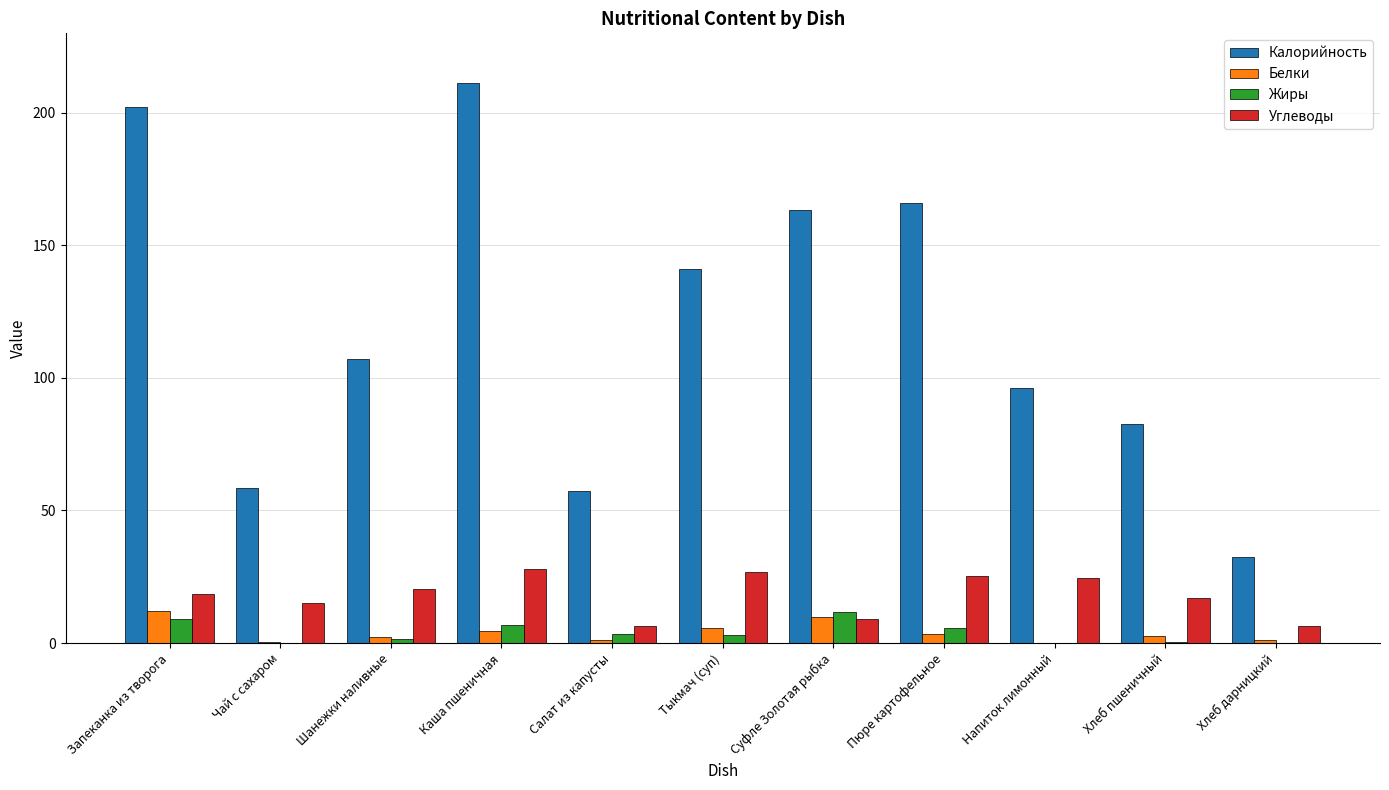

Which series has the largest range (max minus min)?

Калорийность